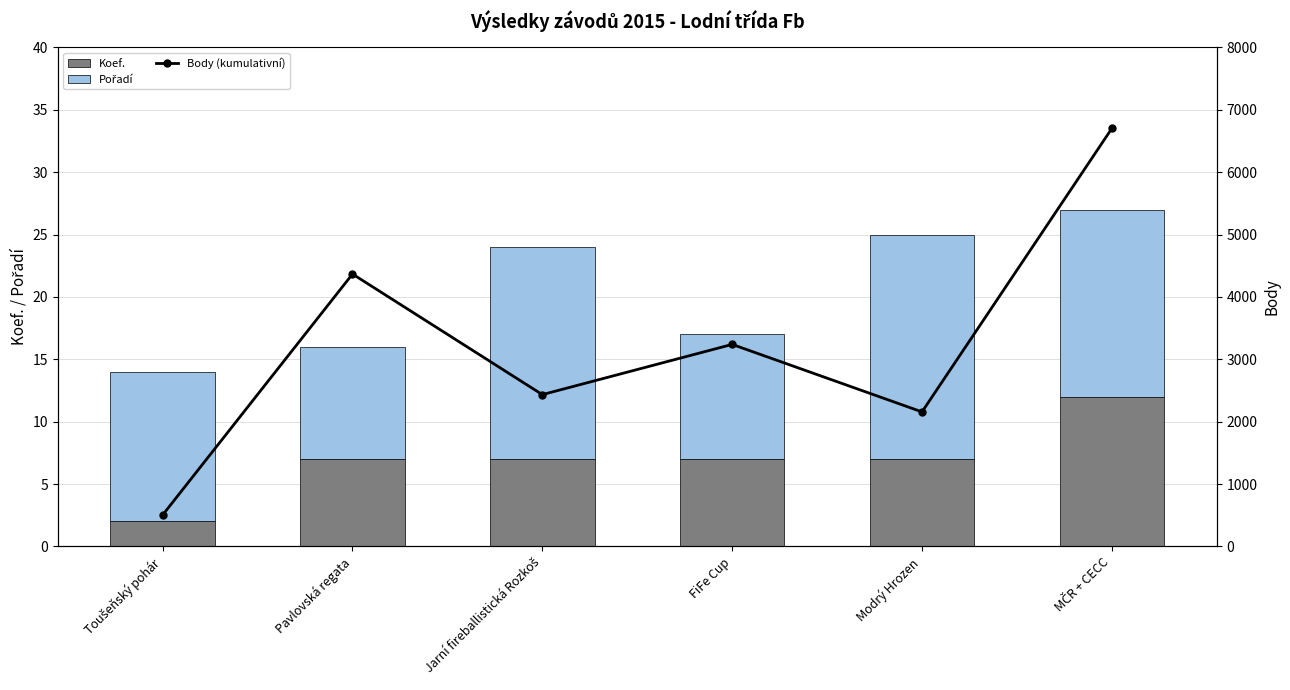

What position from the left is Toušeňský pohár?

1